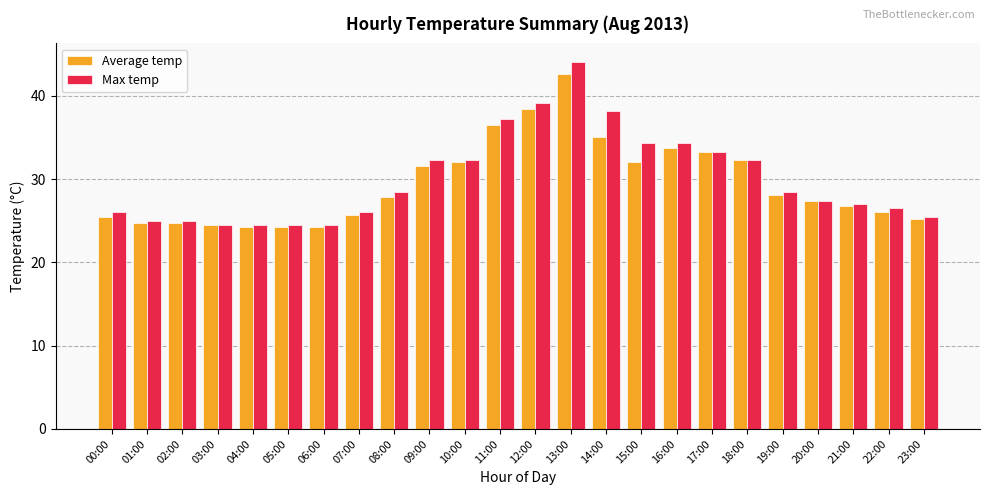

What is the minimum value for Max temp?

24.5